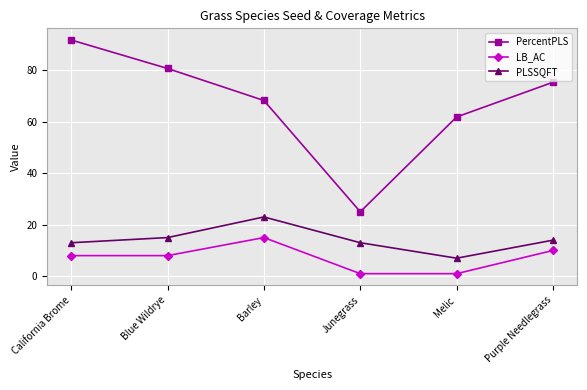

True or false: PLSSQFT and LB_AC intersect in this chart.

False